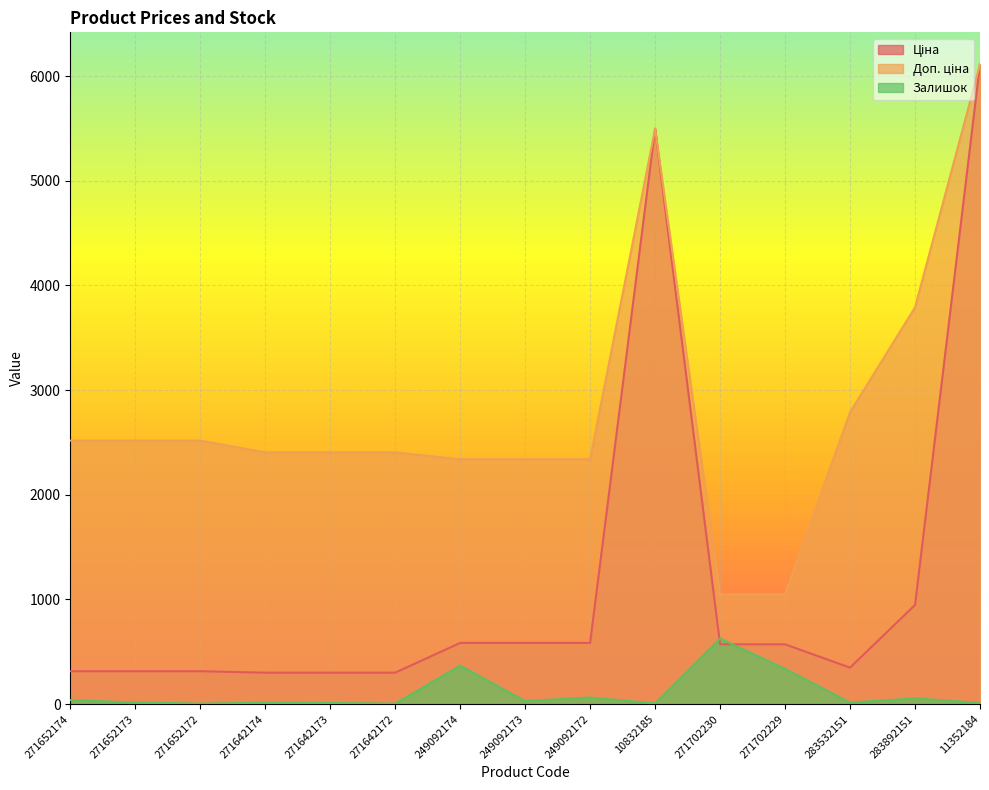

True or false: Залишок has more than 0 points higher than both neighbors.

True